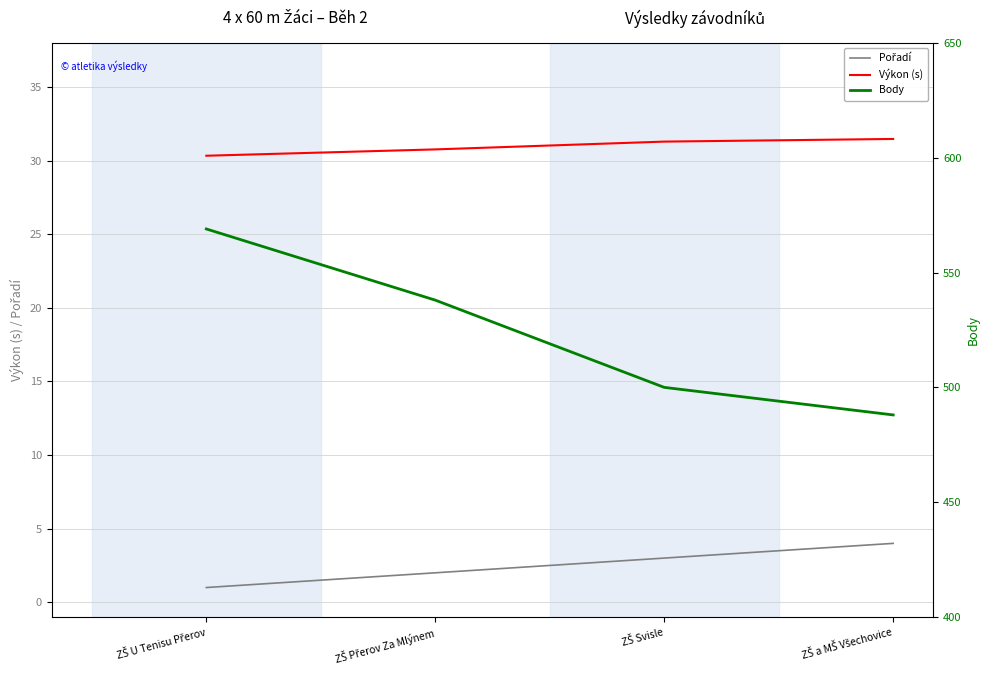

What are all the series names shown in the legend?

Pořadí, Výkon (s), Body